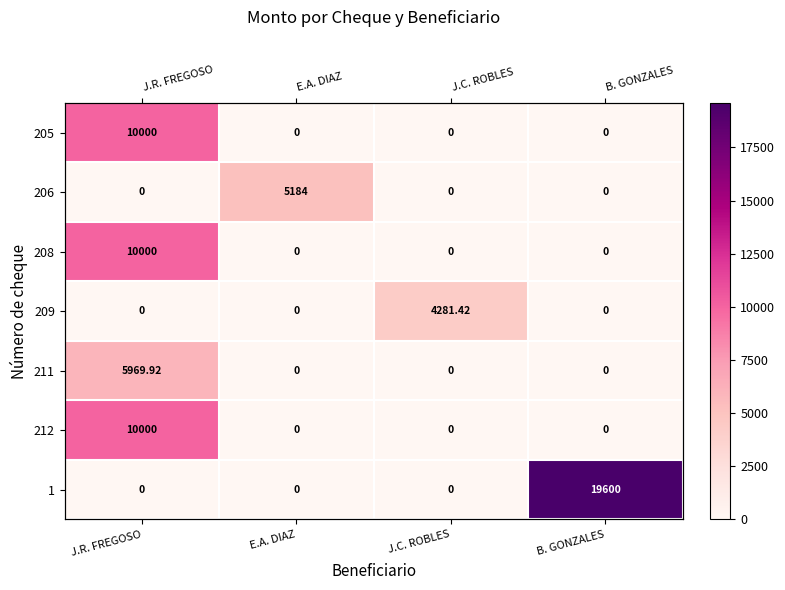

What is the greatest value displayed?

19600.0